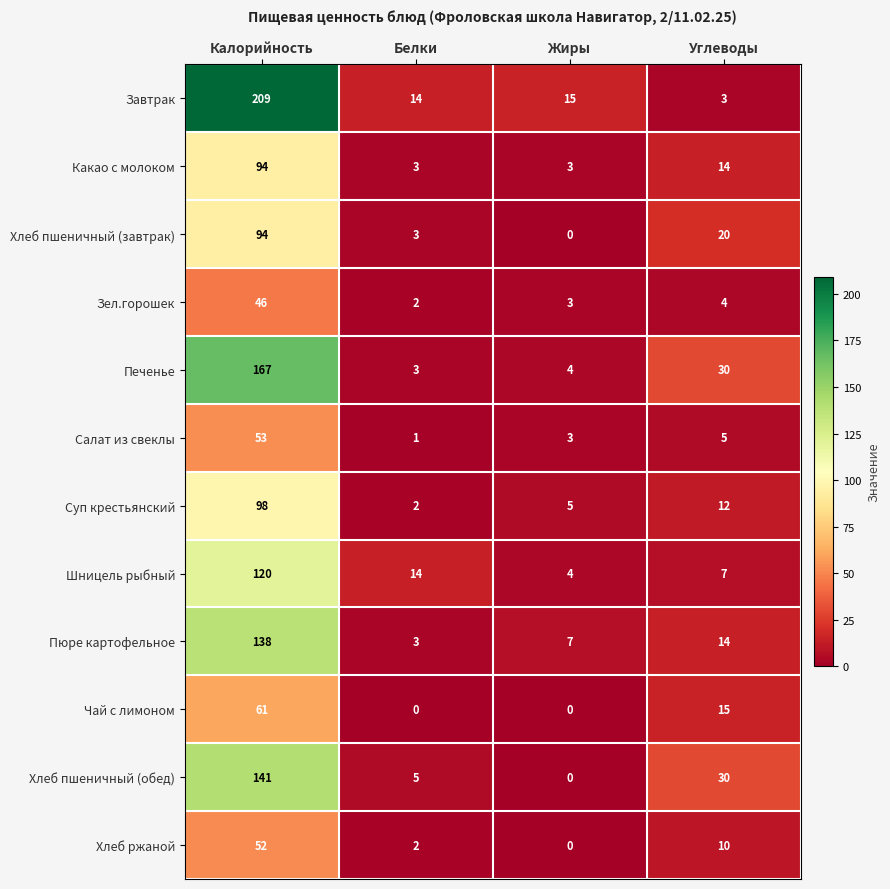

What is the highest value of the Шницель рыбный series?

120